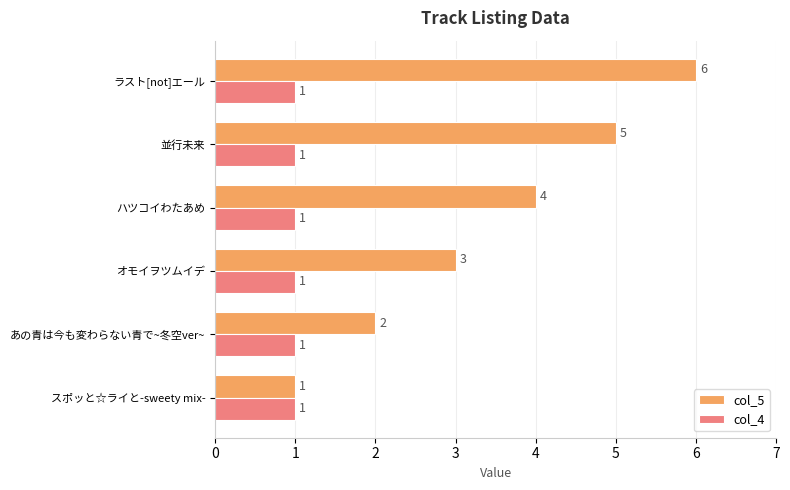

True or false: col_5 has a value of 2 at スポッと☆ライと-sweety mix-.

False